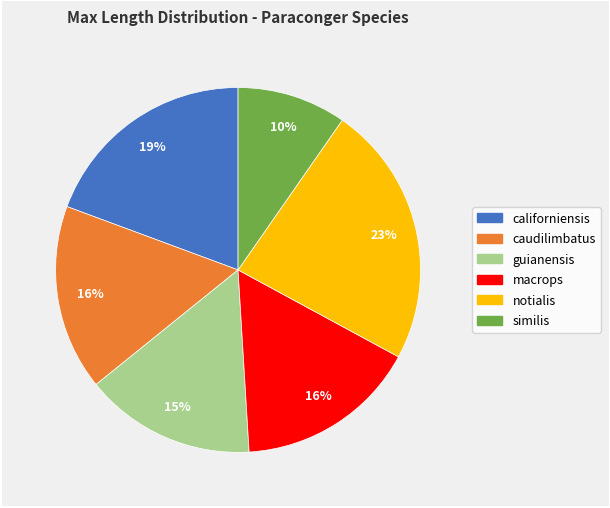

Is there any slice that represents more than half of the pie?

No